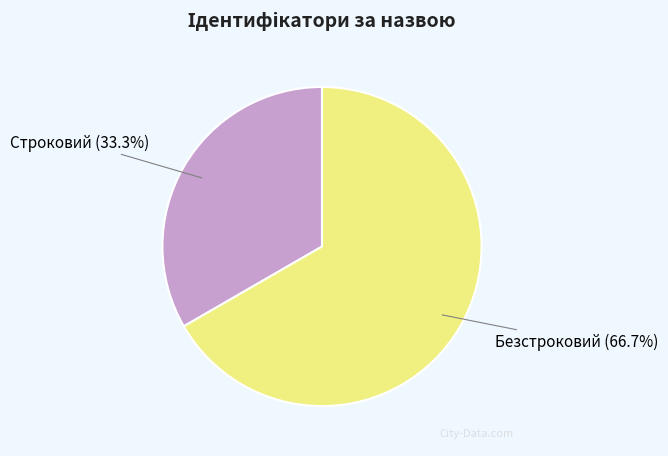

To the nearest percent, what percentage of the pie is Безстроковий?

67%